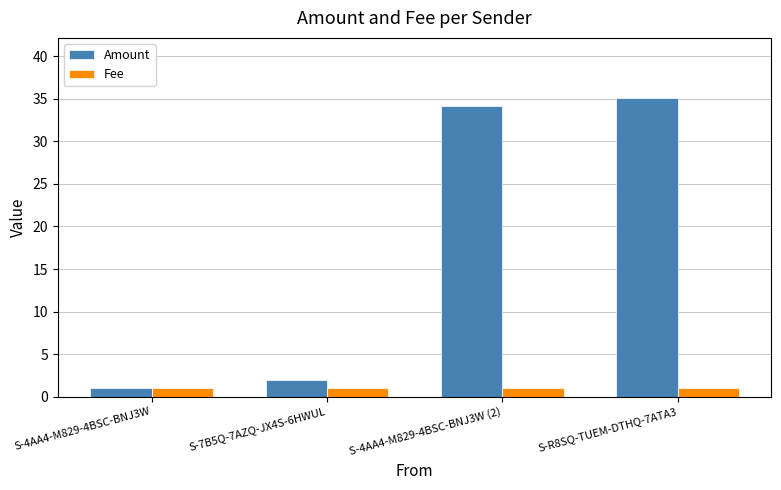

What is the label of the 2nd bar from the right?

S-4AA4-M829-4BSC-BNJ3W (2)